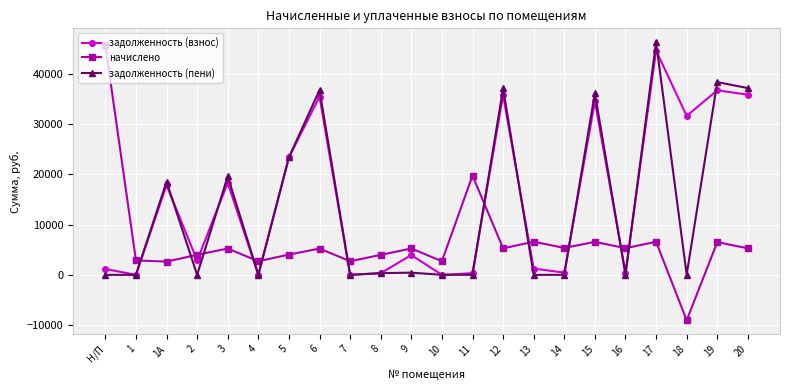

Rank the series by their average value, from lowest to highest.

начислено, задолженность (пени), задолженность (взнос)